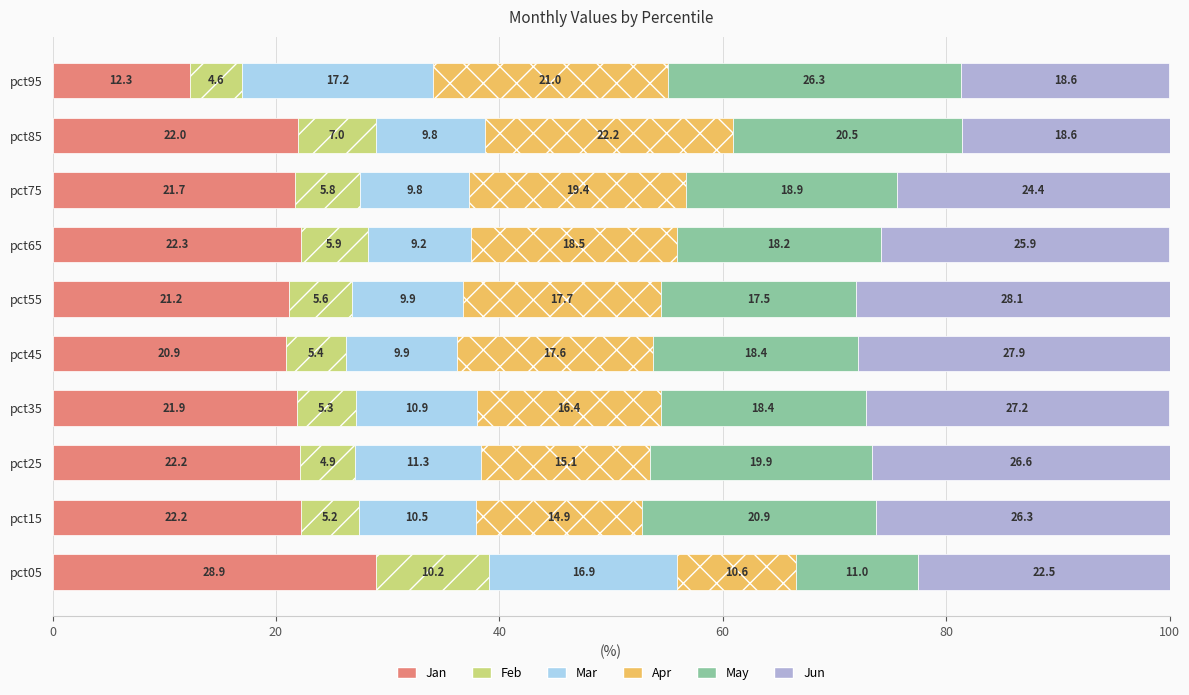

What is the total value across all series at pct95?

100.0